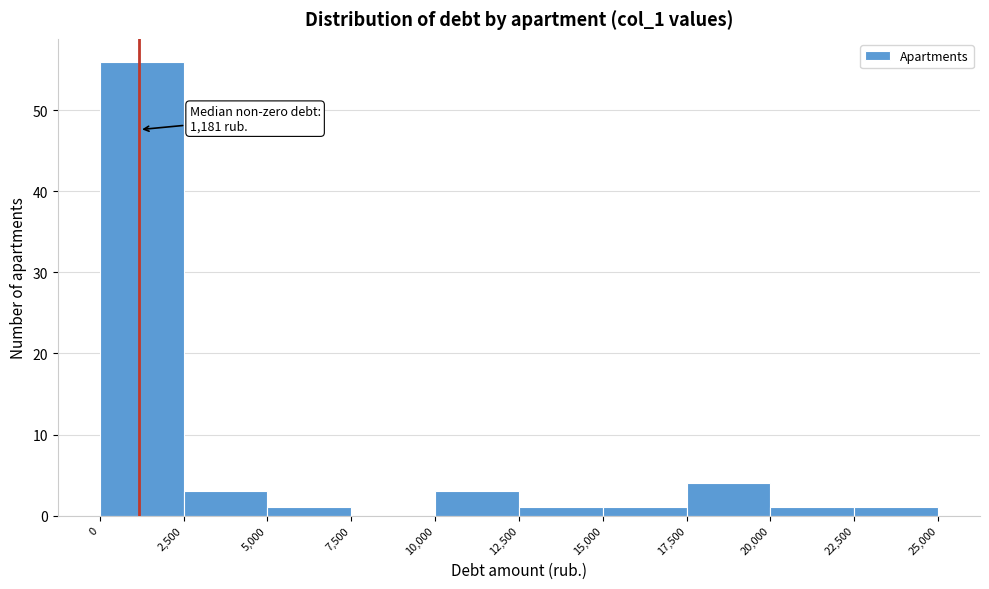

Over which range of the x-axis is the bar tallest?

0 to 2,500